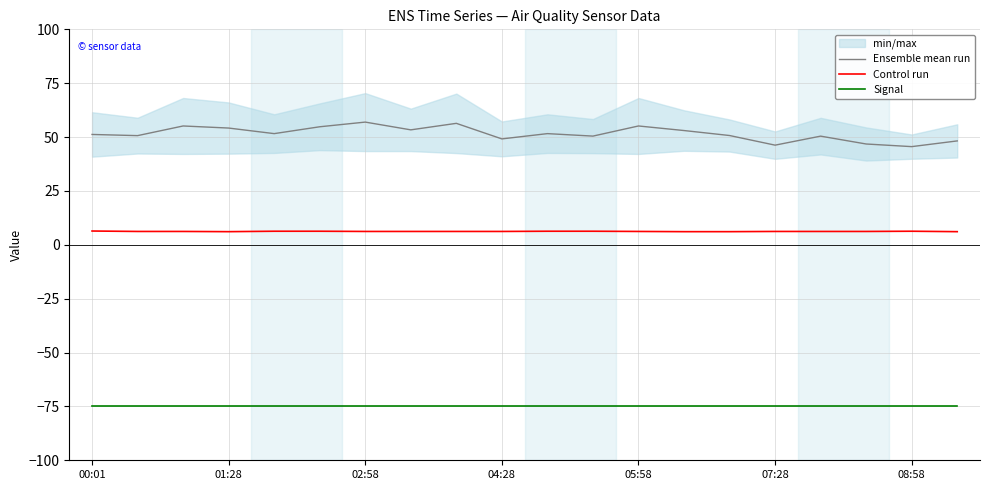

How many series are shown in this chart?

3